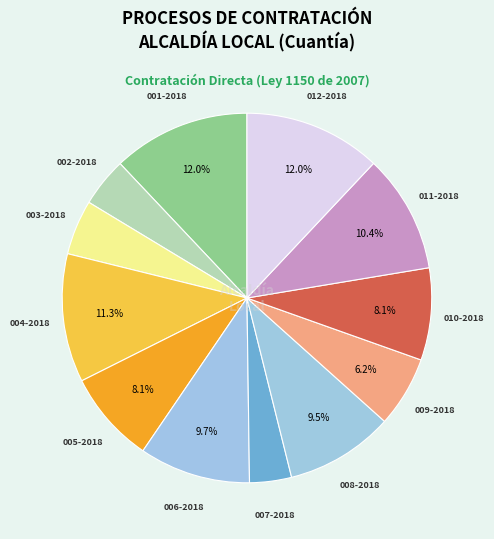

How many segments does this pie chart have?

12